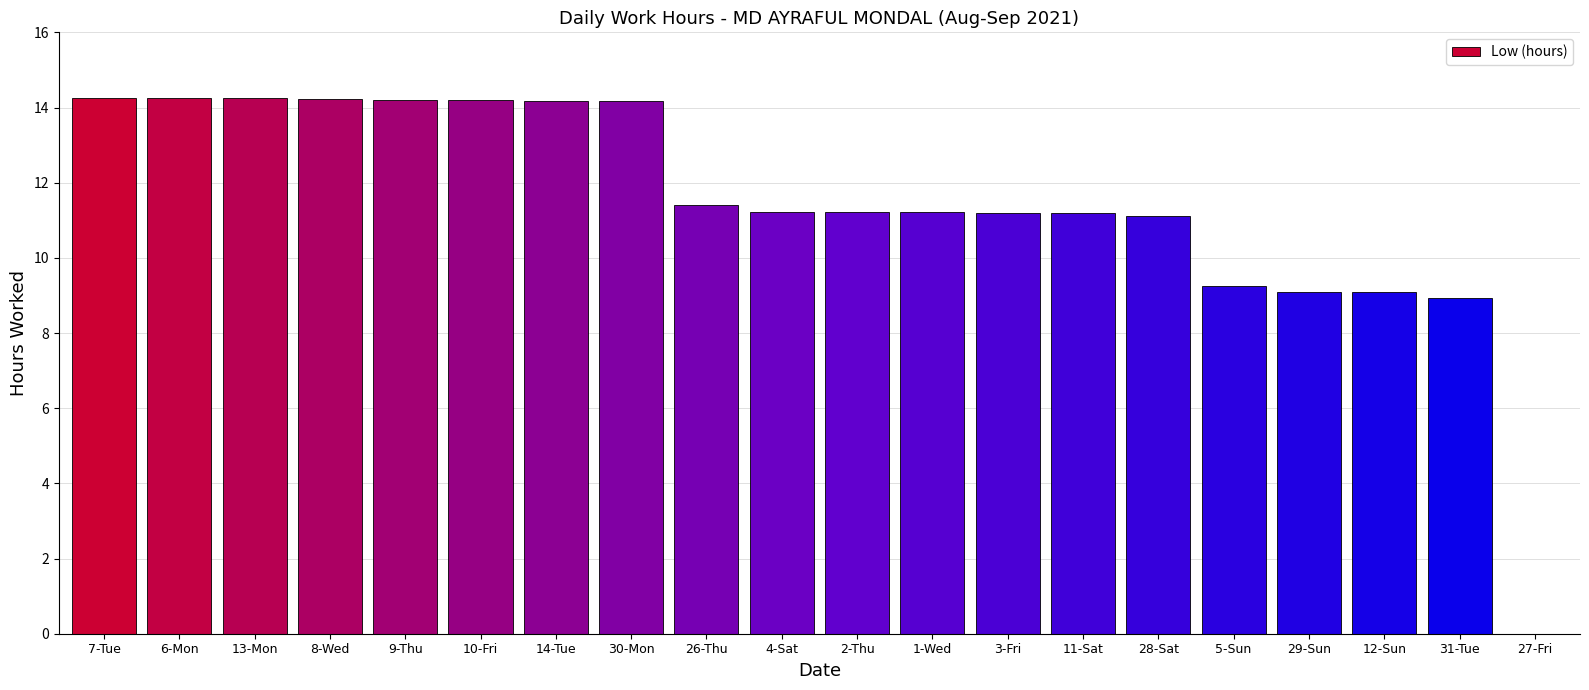

Is it true that the value at 28-Sat is 17.1?

False